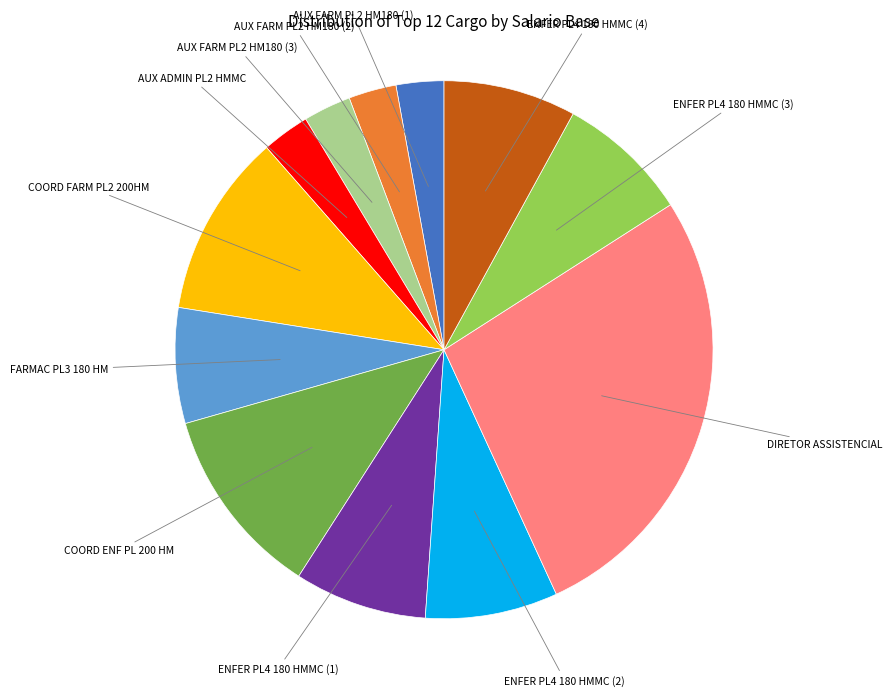

Is there a majority slice in this chart?

No